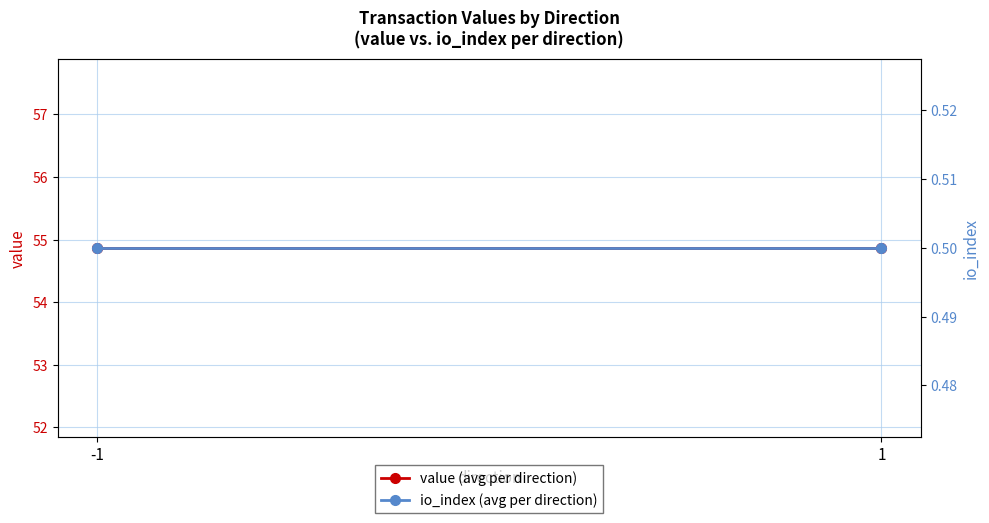

What is the average value of the io_index (avg per direction) series?

0.5